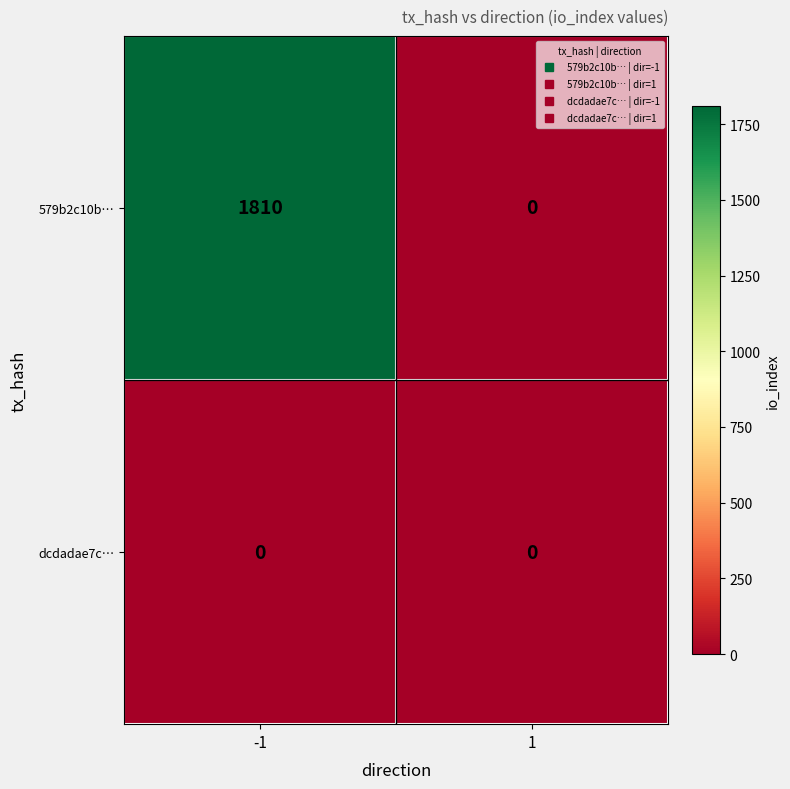

Rank the series by their maximum value, from lowest to highest.

dcdadae7c…, 579b2c10b…